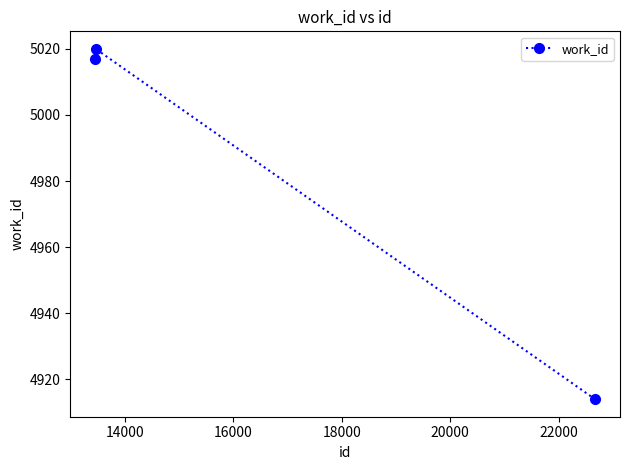

What is the smallest value displayed?

4914